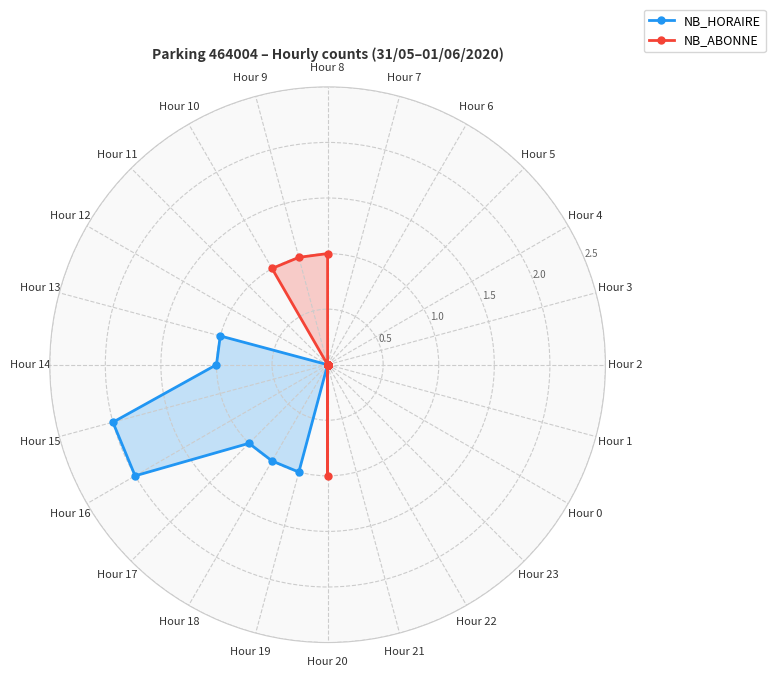

What is the sum of all NB_HORAIRE values?

9